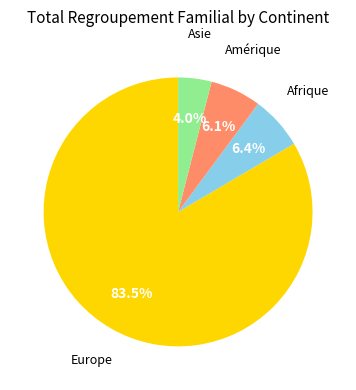

Does any single category account for the majority?

Yes